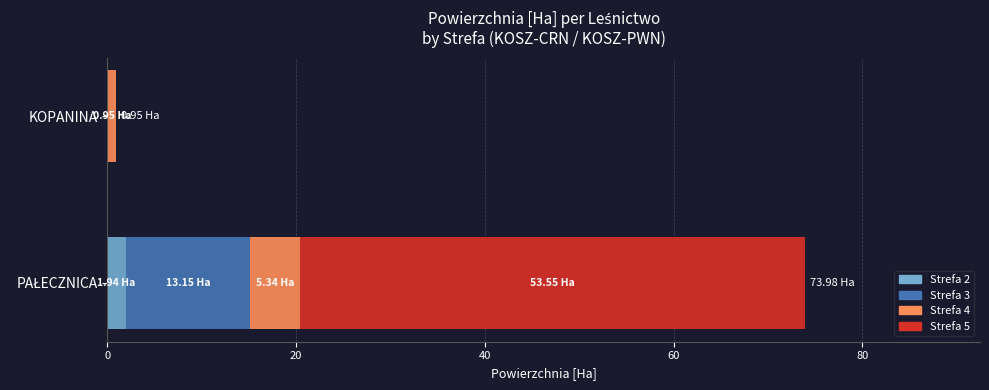

What are all the series names shown in the legend?

Strefa 2, Strefa 3, Strefa 4, Strefa 5